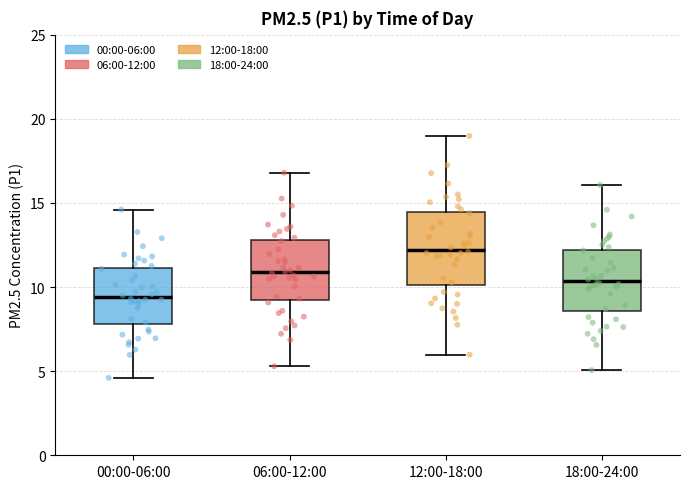

Comparing the boxes themselves (not the whiskers), which one is the tallest?

12:00-18:00